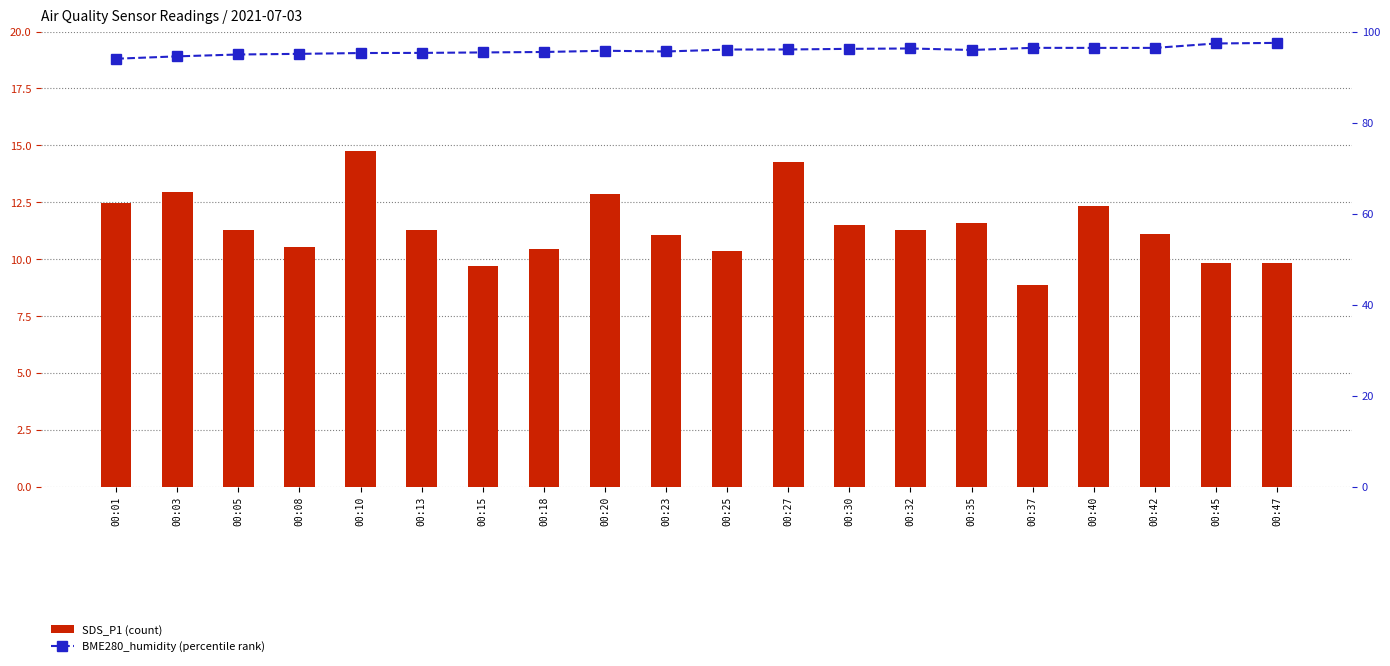

What is the highest value of the BME280_humidity (percentile rank) series?

97.5